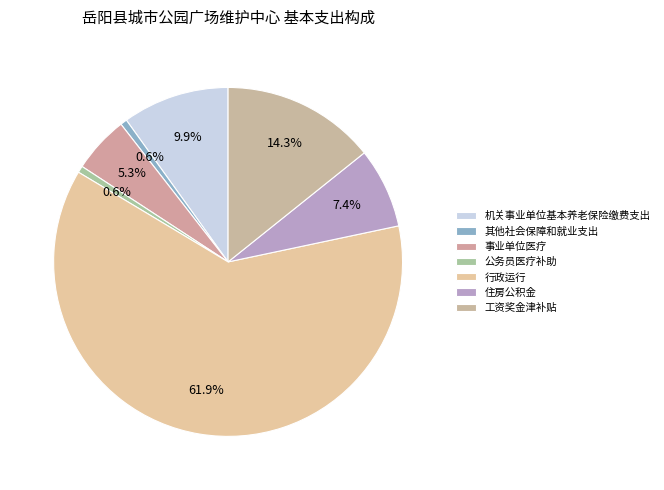

Count the number of slices in the pie.

7